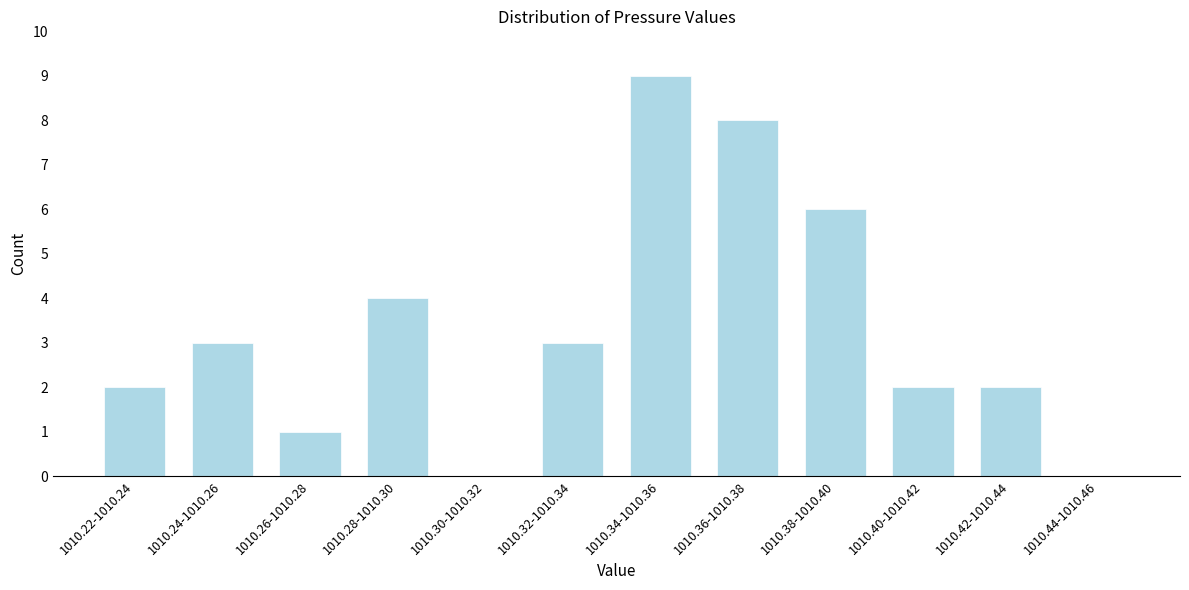

Reading left to right, extract all data points from this chart.

1010.22-1010.24=2	1010.24-1010.26=3	1010.26-1010.28=1	1010.28-1010.30=4	1010.30-1010.32=0	1010.32-1010.34=3	1010.34-1010.36=9	1010.36-1010.38=8	1010.38-1010.40=6	1010.40-1010.42=2	1010.42-1010.44=2	1010.44-1010.46=0